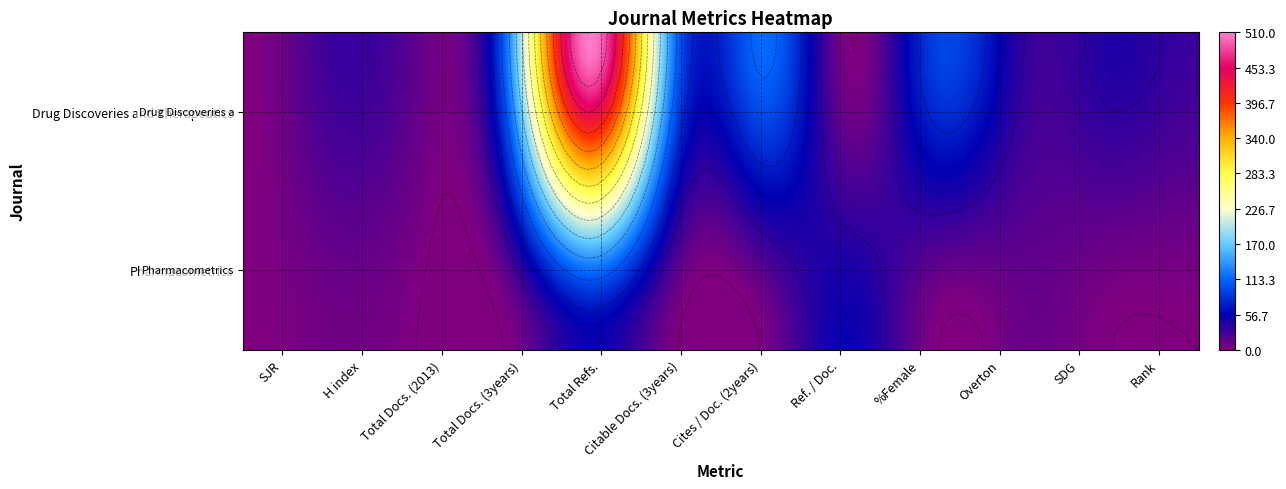

Rank the series by their average value, from lowest to highest.

Pharmacometrics, Drug Discoveries and Therapeutics